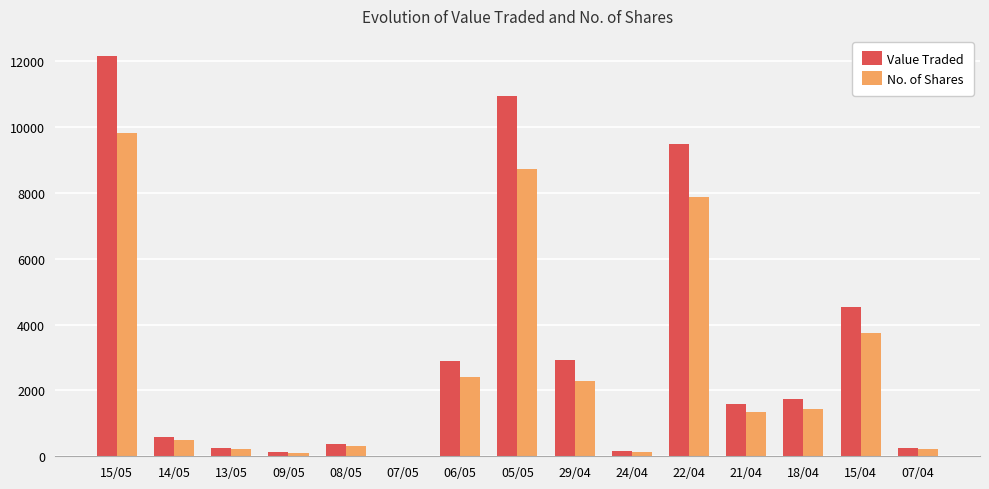

What is the difference between the Value Traded values at 18/04 and 22/04?

7751